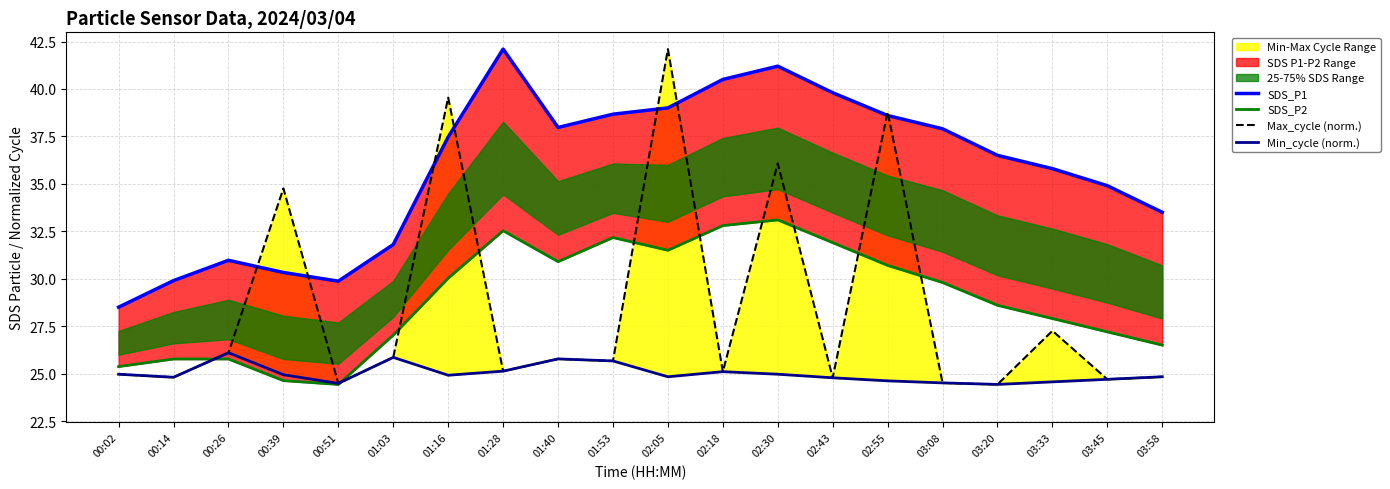

What is the sum of all Min_cycle (norm.) values?

500.0